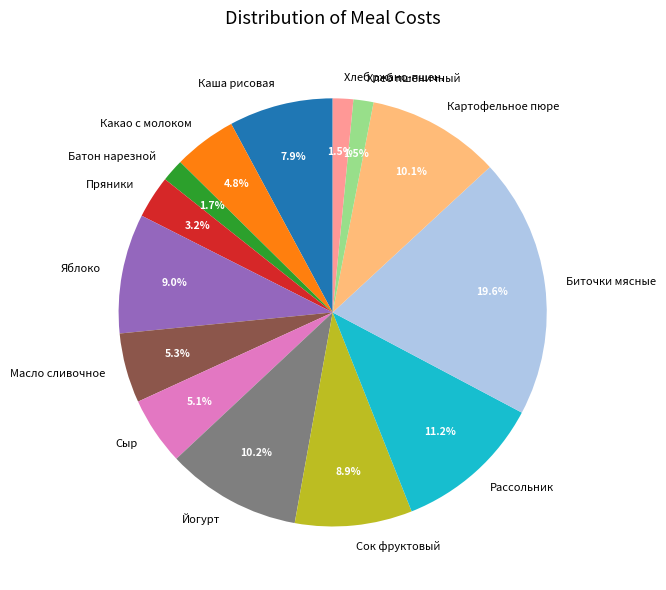

To the nearest percent, what portion does Яблоко represent?

9%